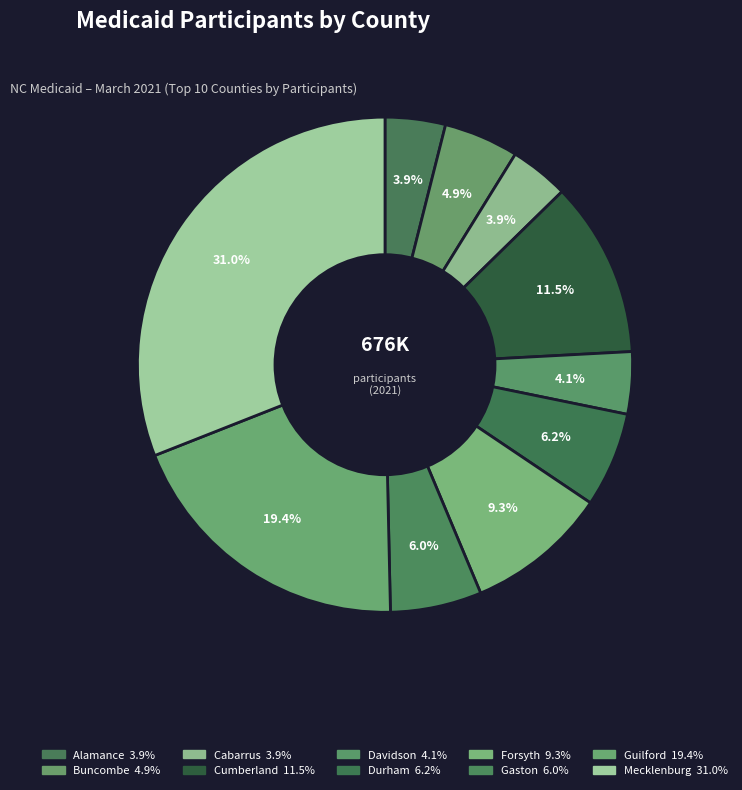

What is the smallest slice in the pie chart?

Cabarrus